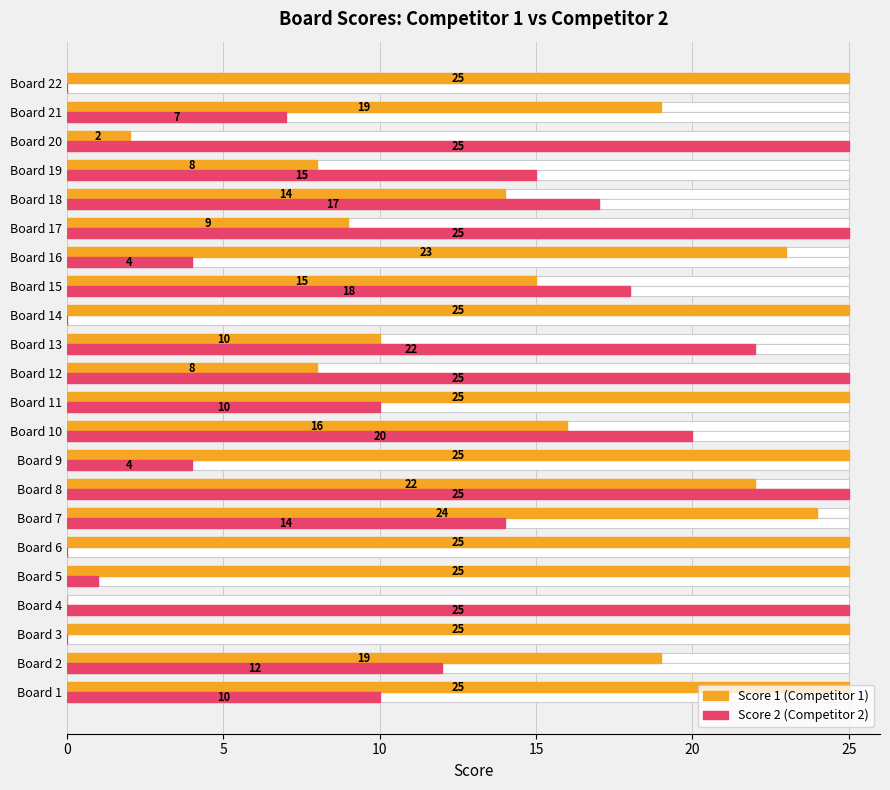

How many series are shown in this chart?

2